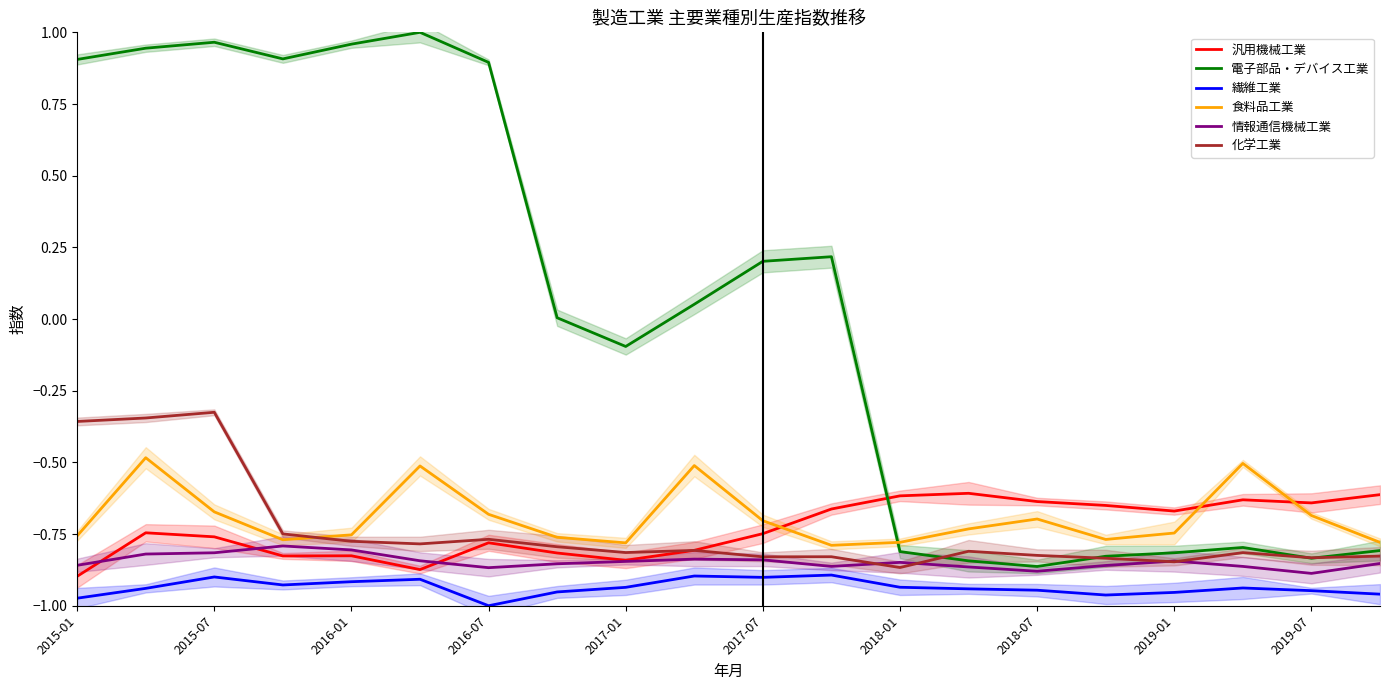

What is the sum of the 繊維工業 values at 15 and 13?

-1.9